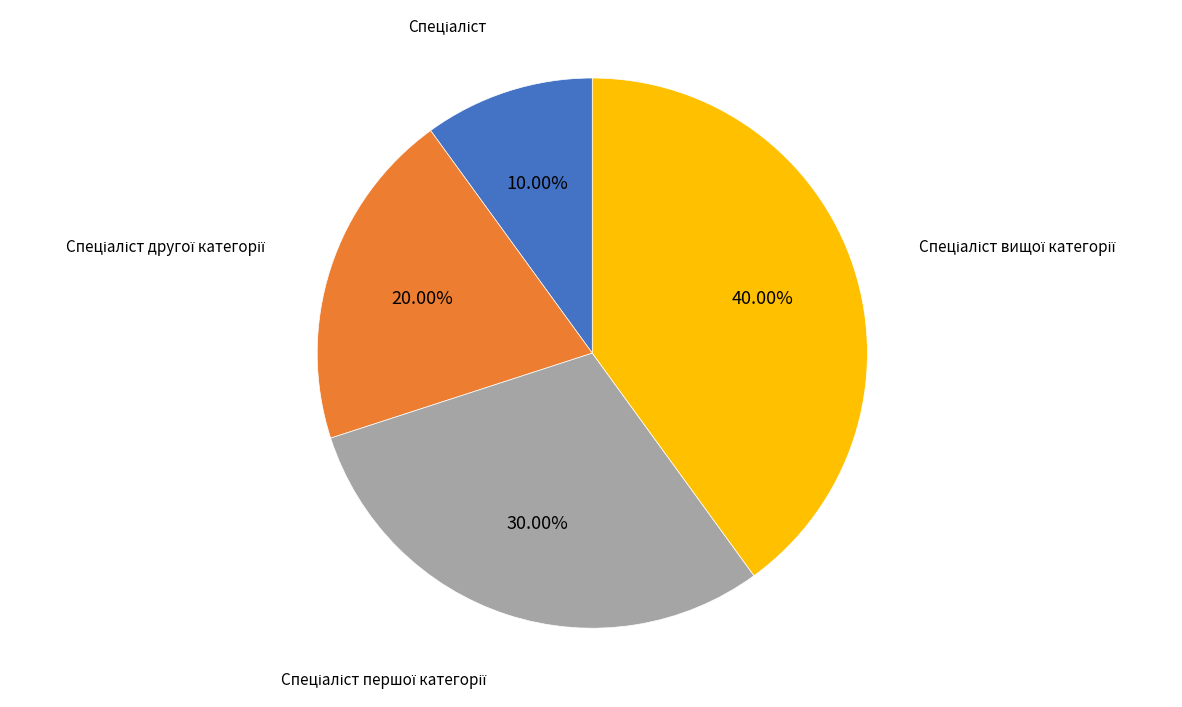

Is there a majority slice in this chart?

No